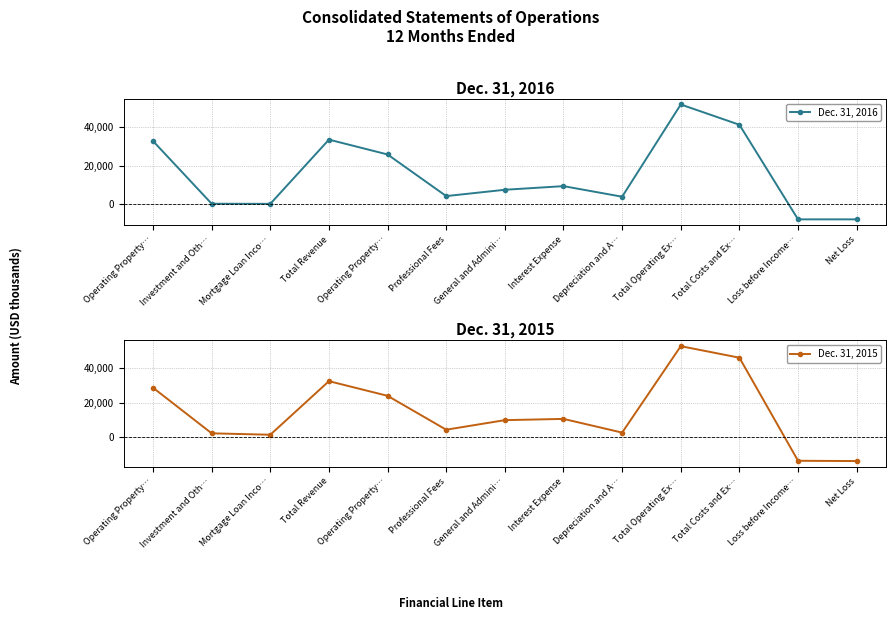

Which label corresponds to the smallest value in the chart?

Net Loss